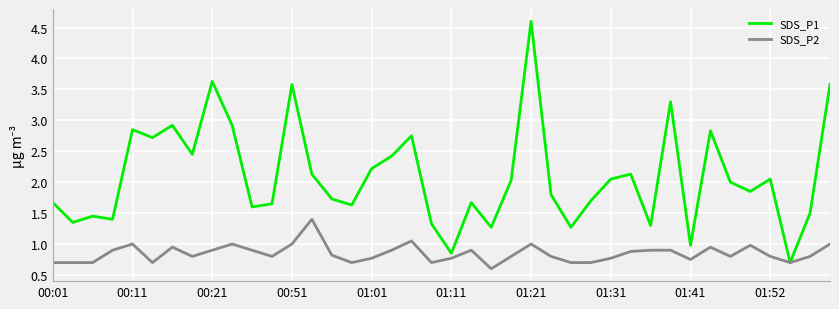

What is the minimum value for SDS_P1?

0.7